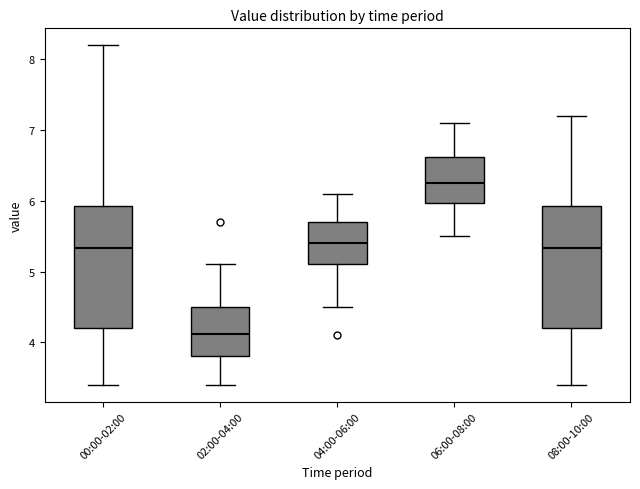

Reading left to right, transcribe this box plot: for each box, give where its median line is, the range the box spans, and where its two whiskers end, as read against the y-axis. The values are not printed on the chart, so give them approximately, as read against the axis.

00:00-02:00: median 5.3, box 4.2 to 5.9, whiskers 3.4 to 8.2
02:00-04:00: median 4.1, box 3.8 to 4.5, whiskers 3.4 to 5.1
04:00-06:00: median 5.4, box 5.1 to 5.7, whiskers 4.5 to 6.1
06:00-08:00: median 6.3, box 6.0 to 6.6, whiskers 5.5 to 7.1
08:00-10:00: median 5.3, box 4.2 to 5.9, whiskers 3.4 to 7.2